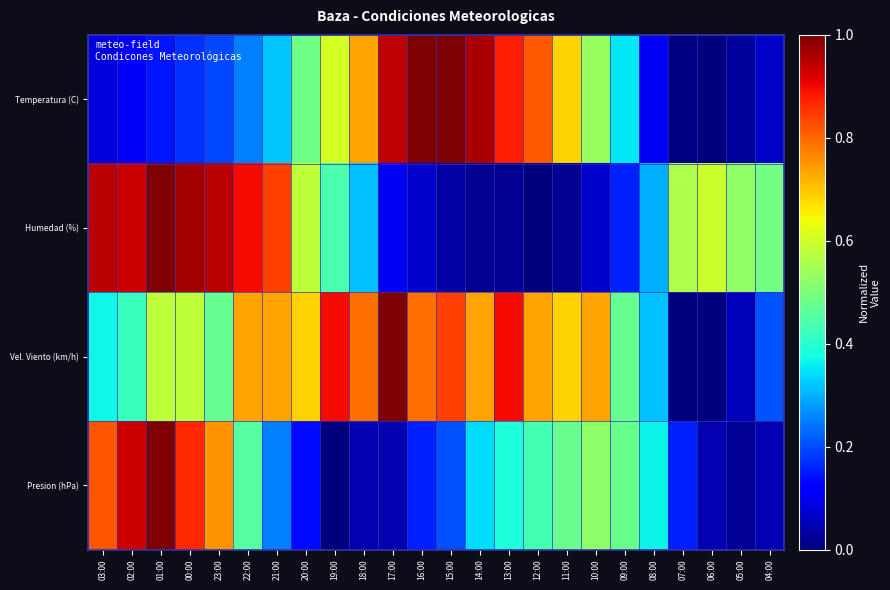

At which category does the chart reach its peak across all series?

16:00